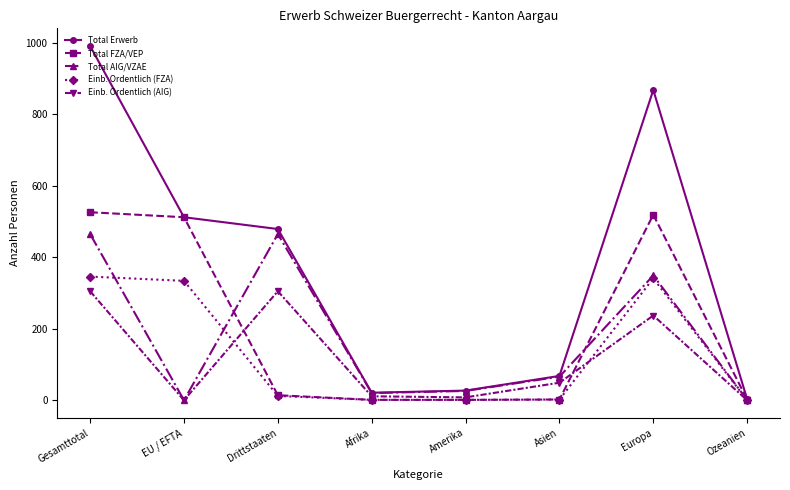

Where is the first local maximum for Total AIG/VZAE?

Drittstaaten